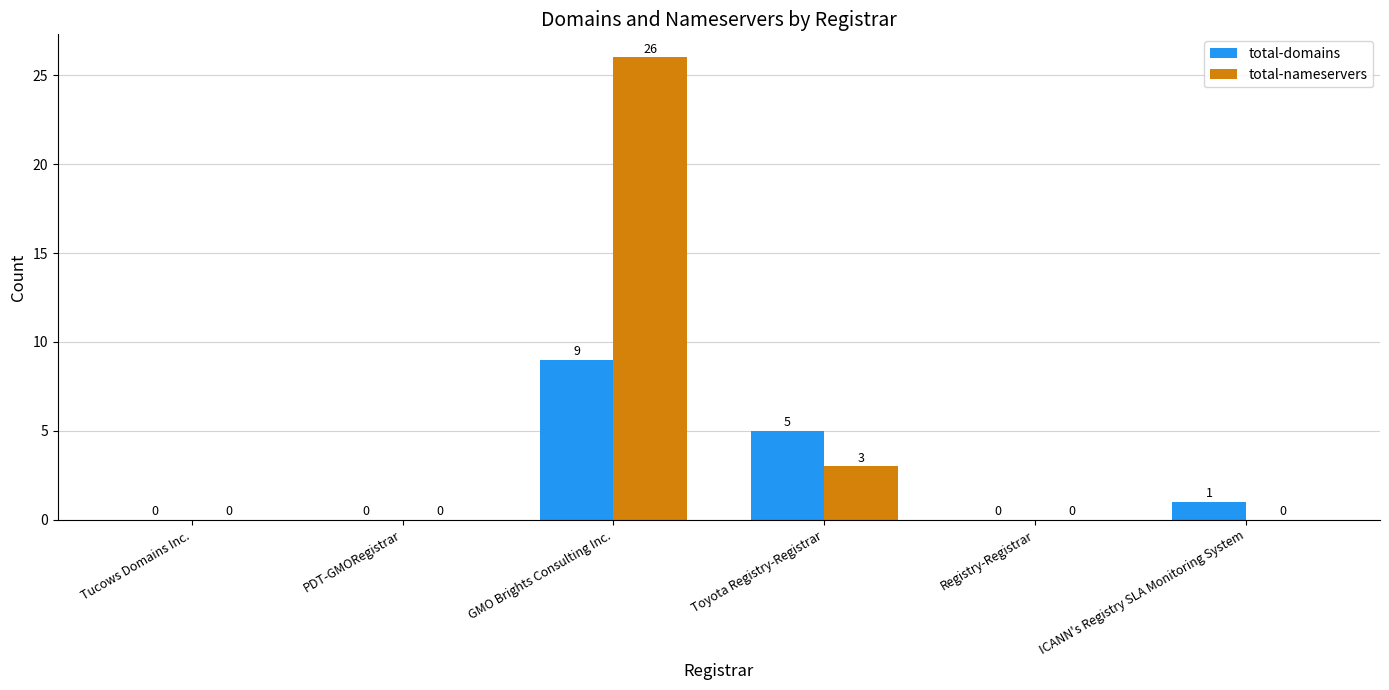

Which series has the largest total across all categories?

total-nameservers